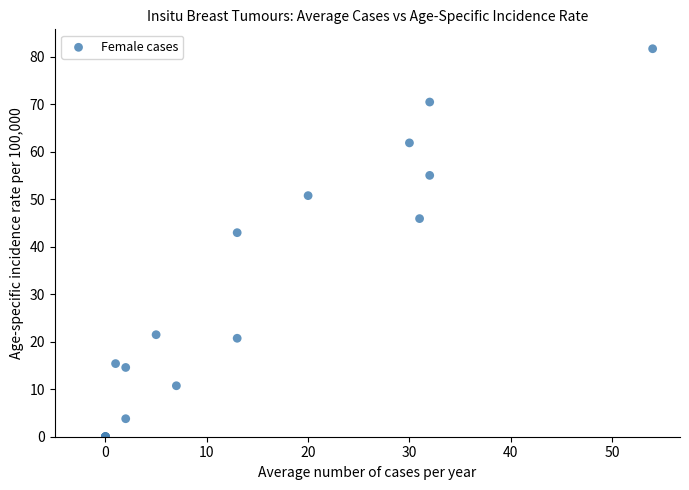

What Y value in the scatter plot is closest to 40?

42.9